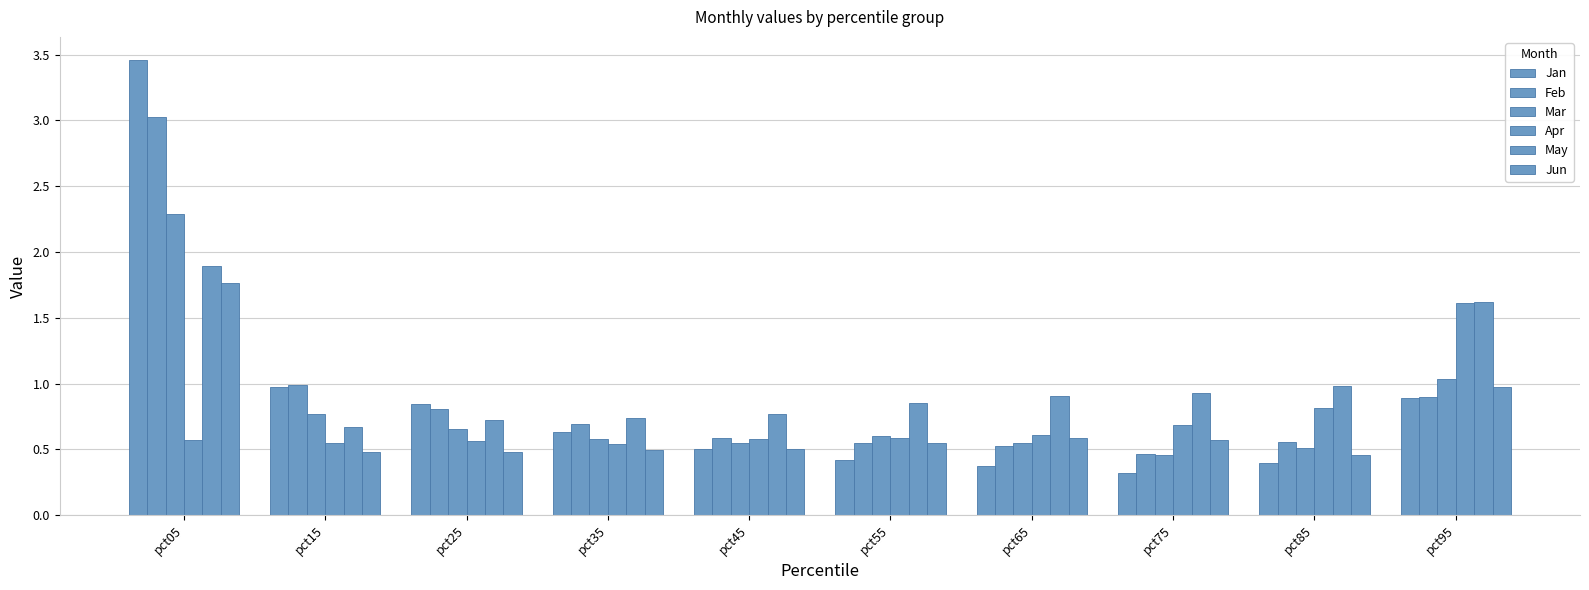

What is the difference between the second highest and minimum values in the Feb series?

0.5